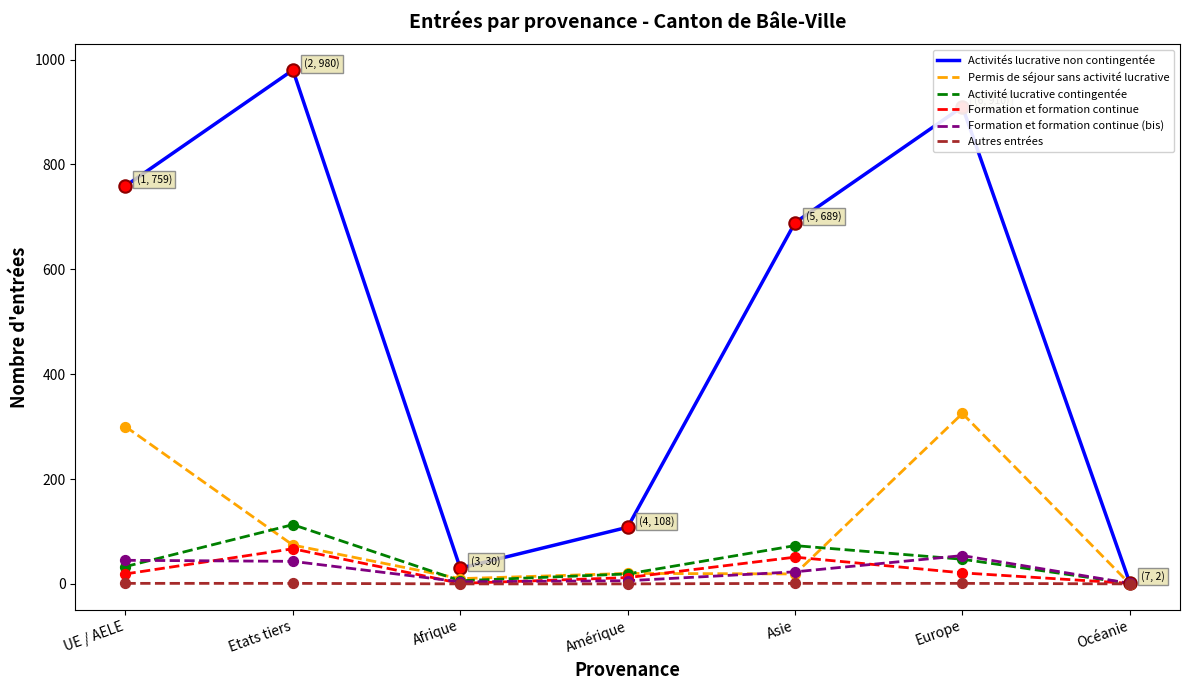

Which series has the widest spread of values?

Activités lucrative non contingentée